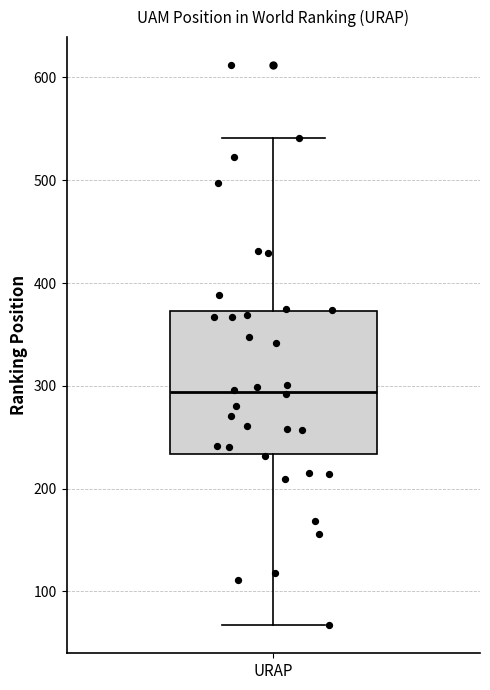

Where does the median line of the box for URAP sit on the y-axis? The values are not printed on the chart, so give them approximately, as read against the axis.

290